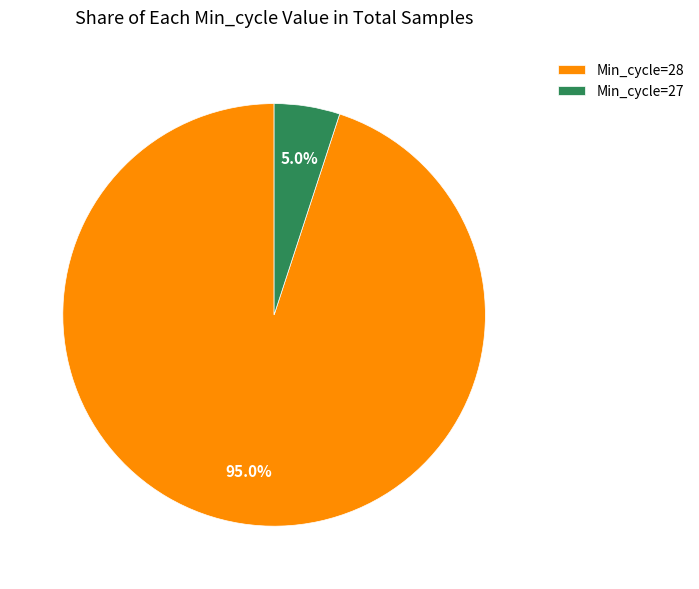

Do Min_cycle=27 and Min_cycle=28 together represent more than half of the pie?

Yes